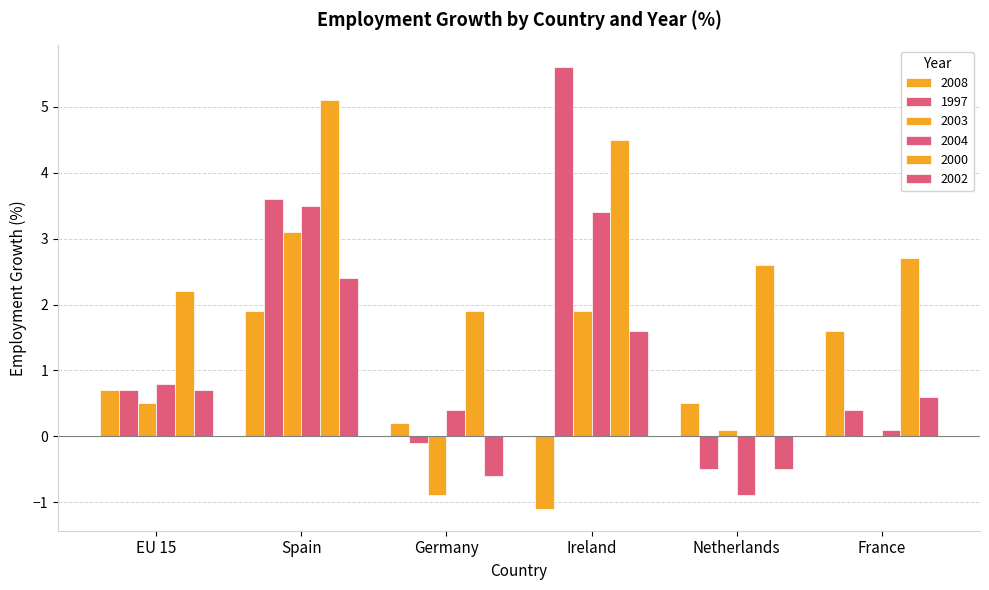

What is the difference between the highest and lowest values at EU 15?

1.7